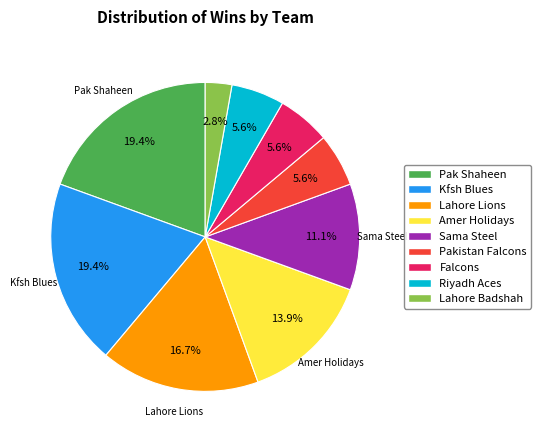

Approximately how many times larger is the value at Pakistan Falcons compared to Pak Shaheen?

0.3